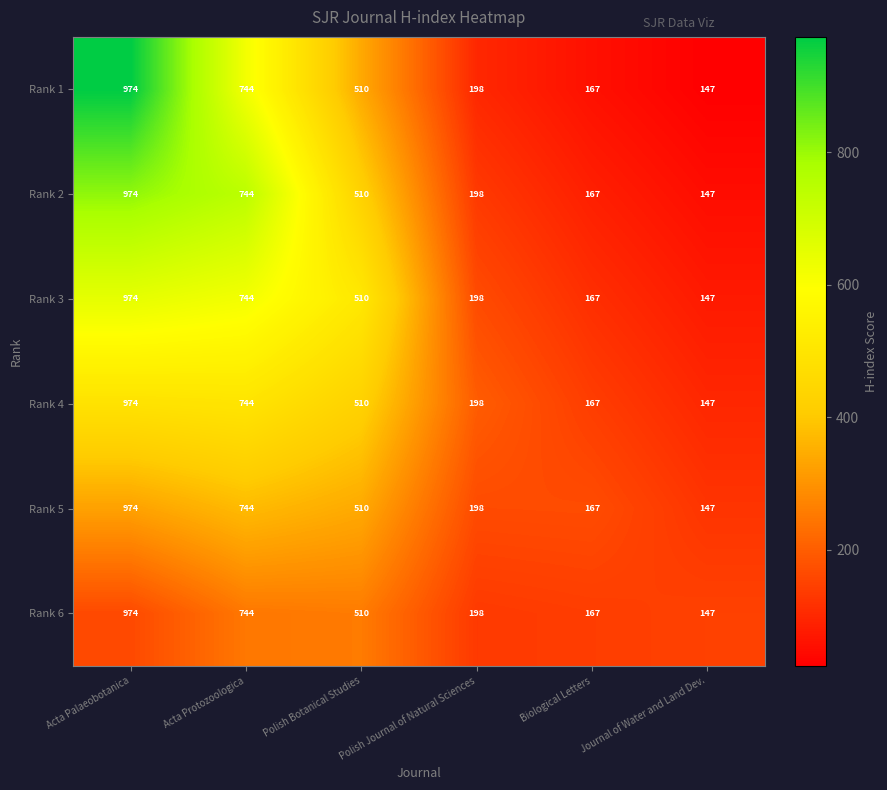

At which category is the sum across all series the highest?

Acta Palaeobotanica